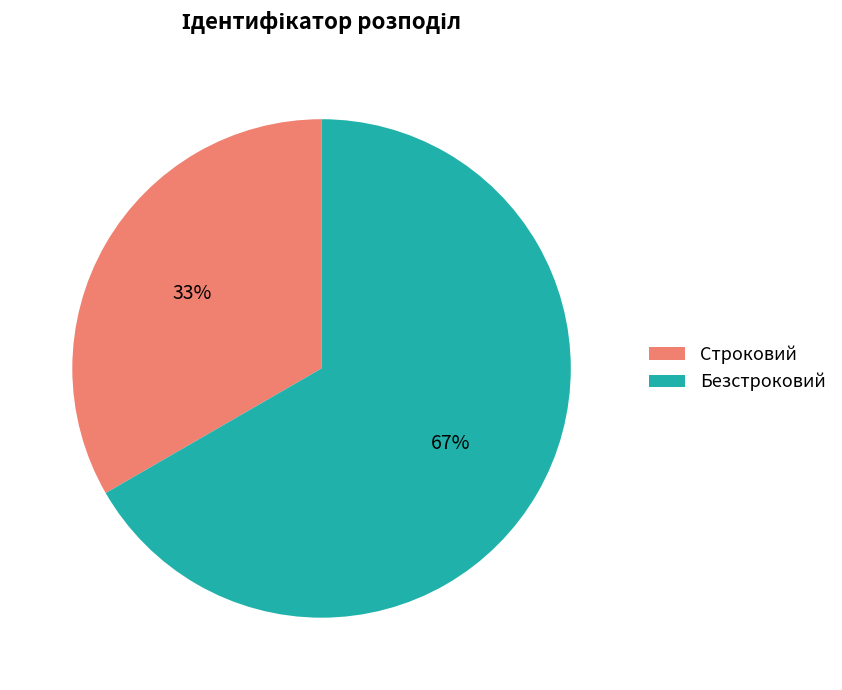

What is the ratio of the value at Строковий to the value at Безстроковий?

0.5